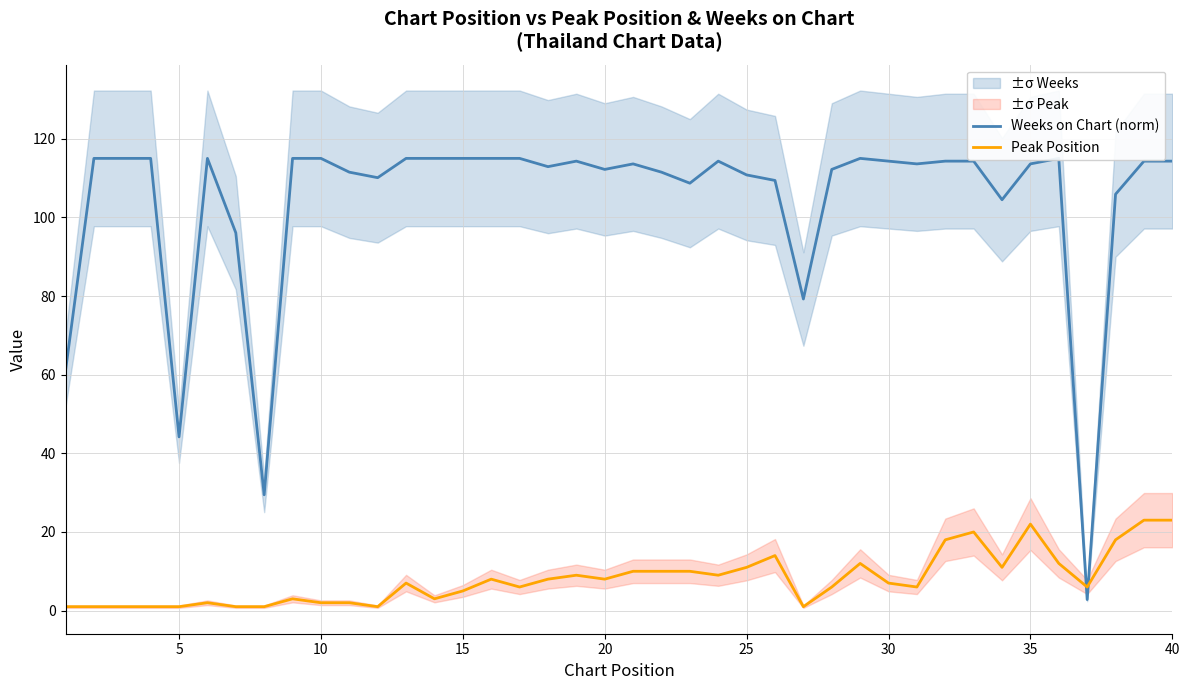

What is the highest value of the Peak Position series?

23